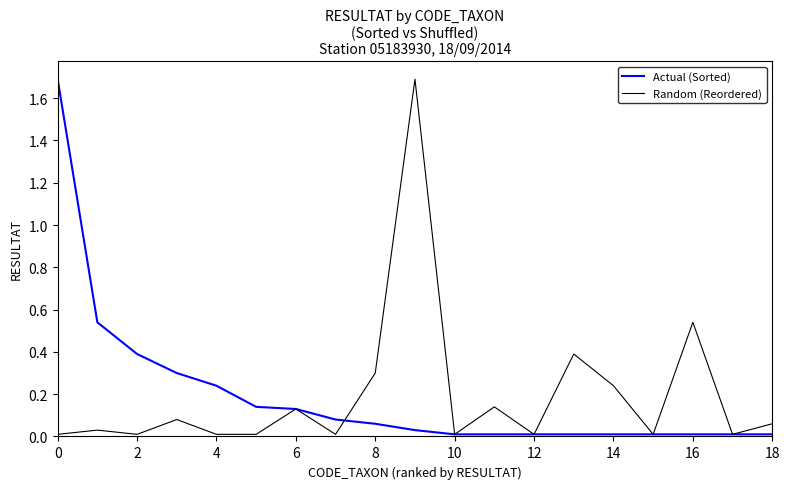

At how many categories does at least one series exceed 1?

2